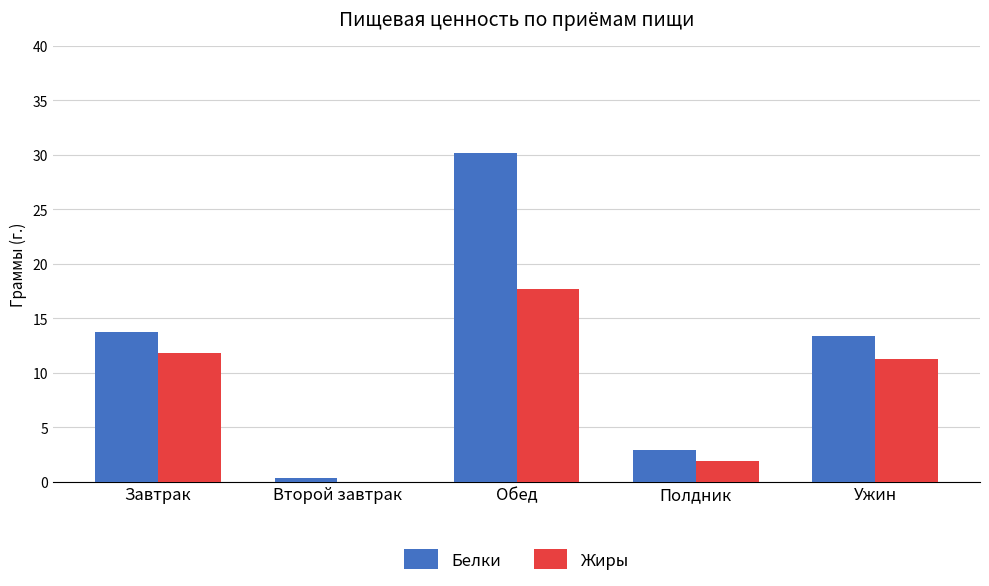

Reading left to right, extract all data points from this chart.

Белки: Завтрак=13.7	Второй завтрак=0.3	Обед=30.2	Полдник=2.9	Ужин=13.4
Жиры: Завтрак=11.8	Второй завтрак=0.0	Обед=17.7	Полдник=1.9	Ужин=11.3